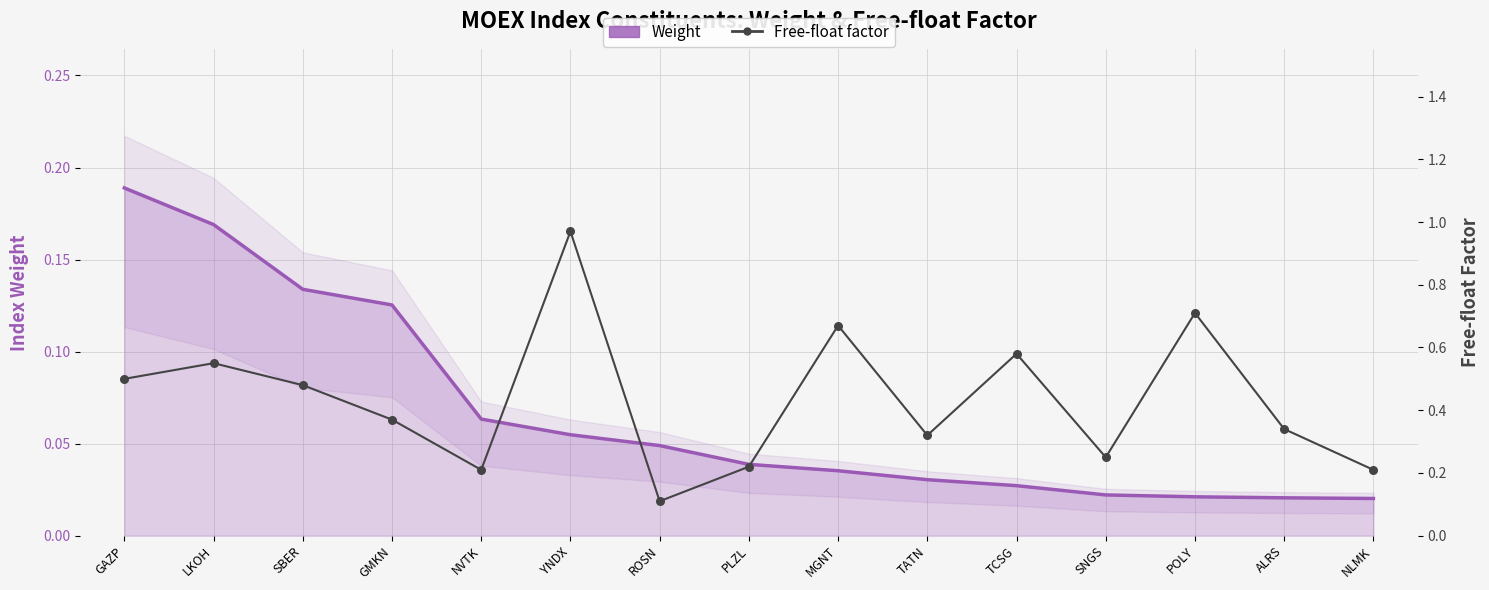

Which series has the largest total across all categories?

Free-float factor